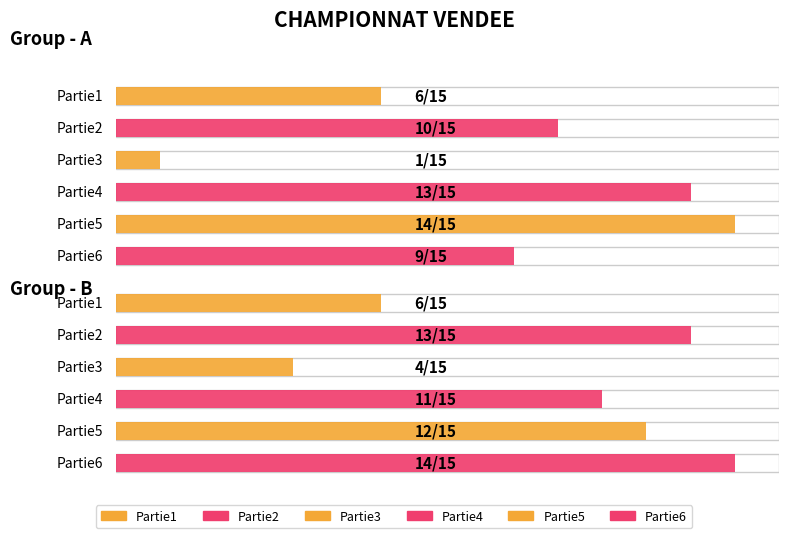

Does the chart contain any negative values?

No